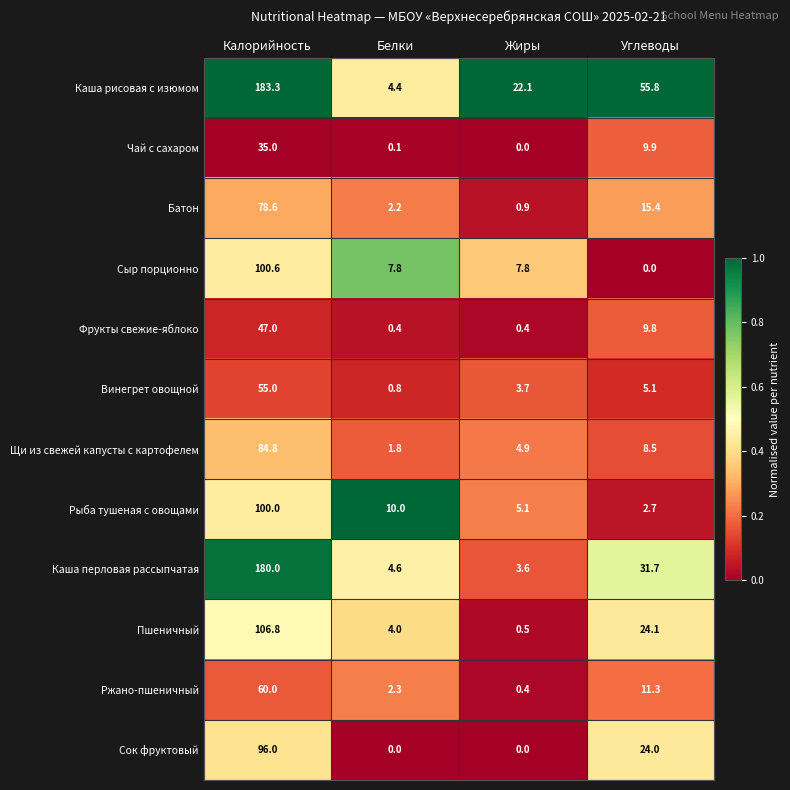

Where does the Сок фруктовый series first go above 24?

Калорийность